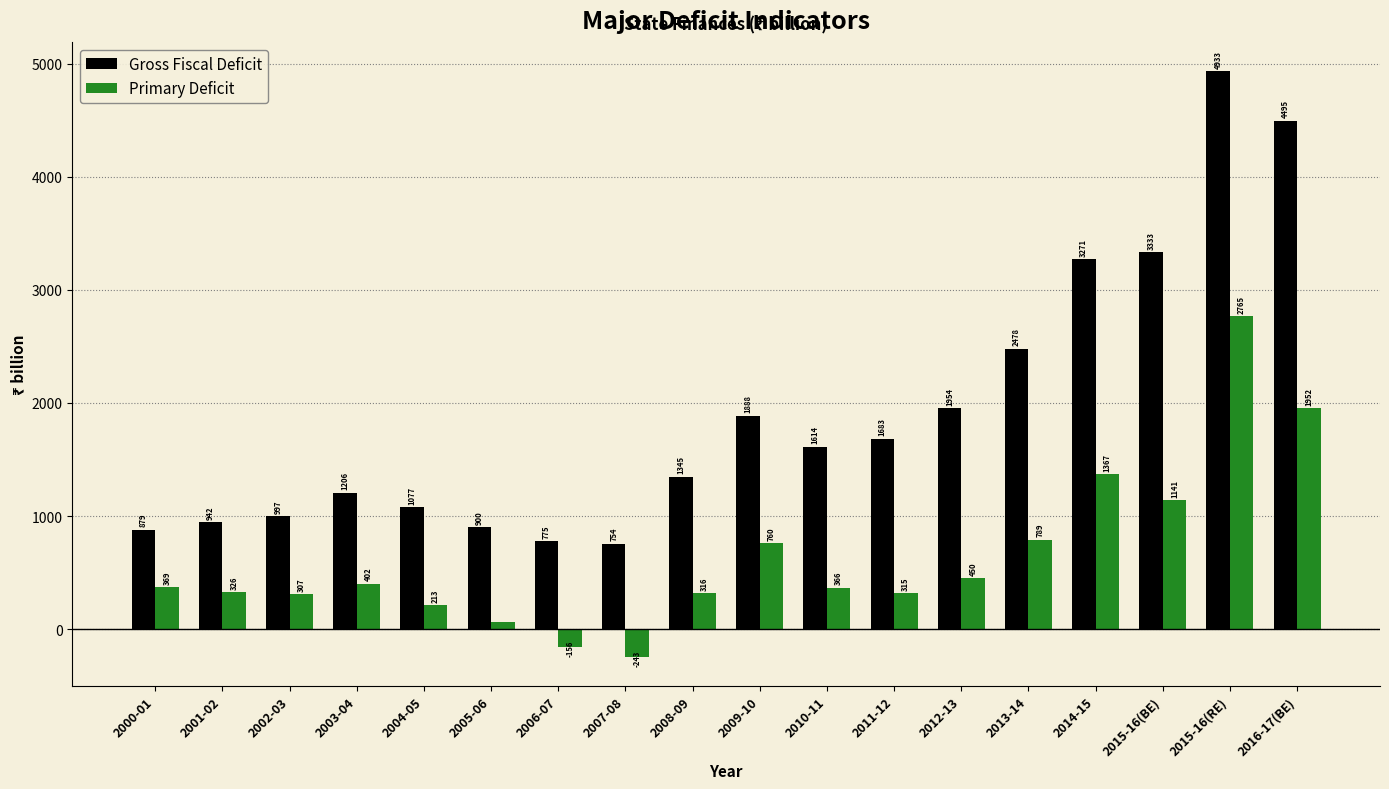

Which series has the largest total across all categories?

Gross Fiscal Deficit